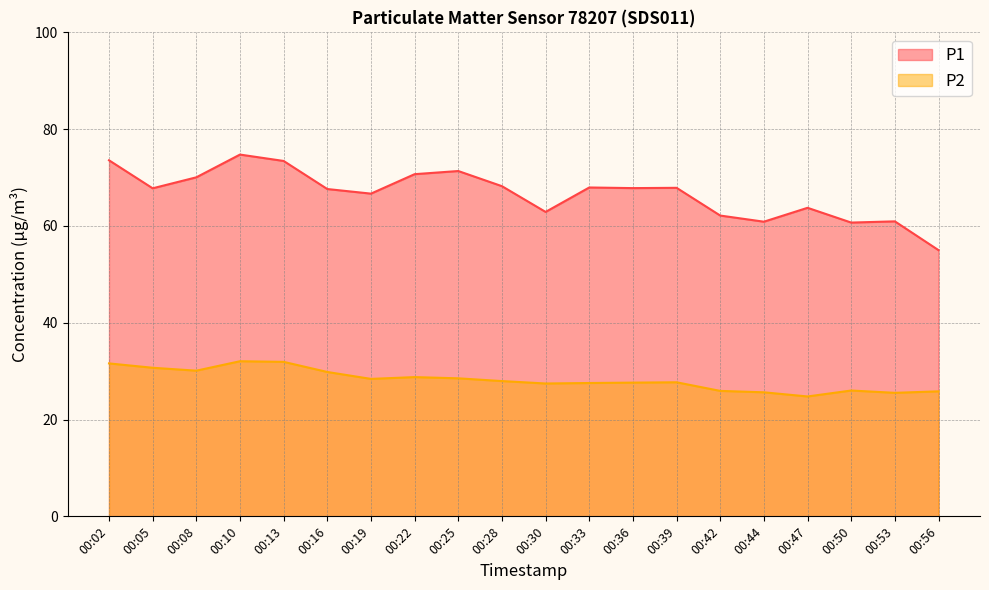

Between 00:30 and 00:36, which is larger?

00:36